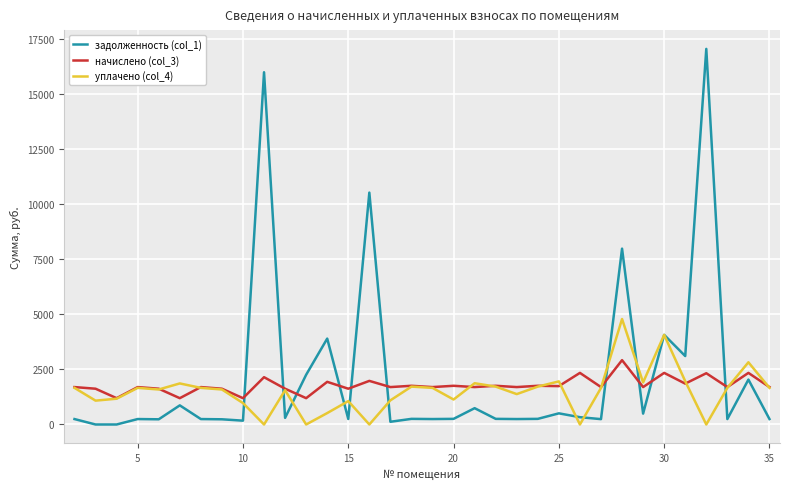

True or false: начислено (col_3) and задолженность (col_1) cross at least once.

True